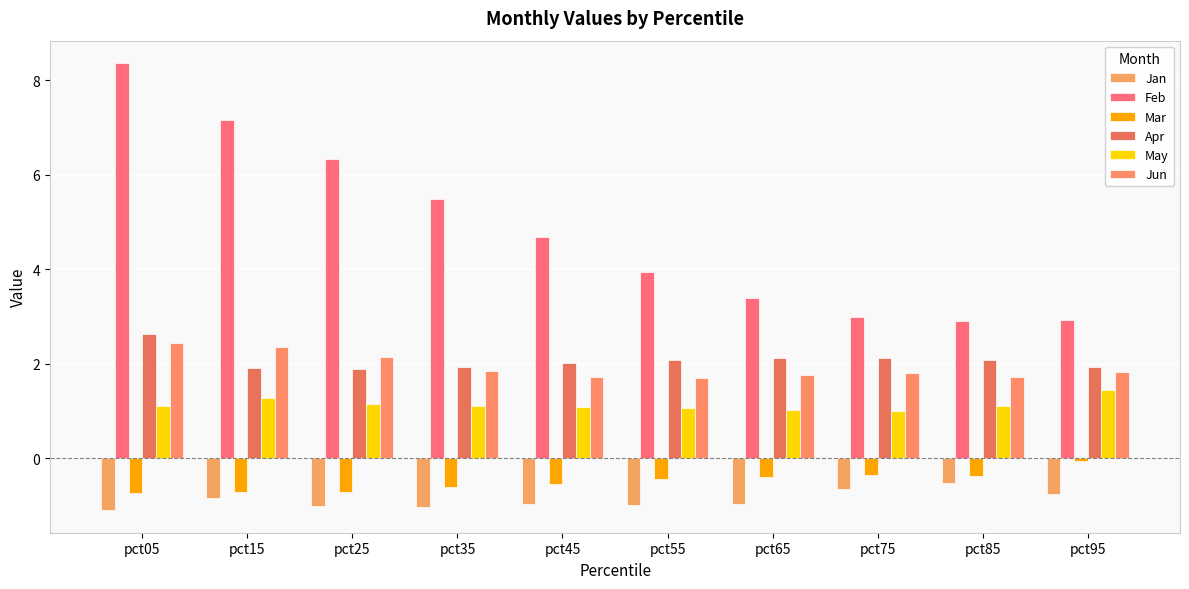

What are all the series names shown in the legend?

Jan, Feb, Mar, Apr, May, Jun